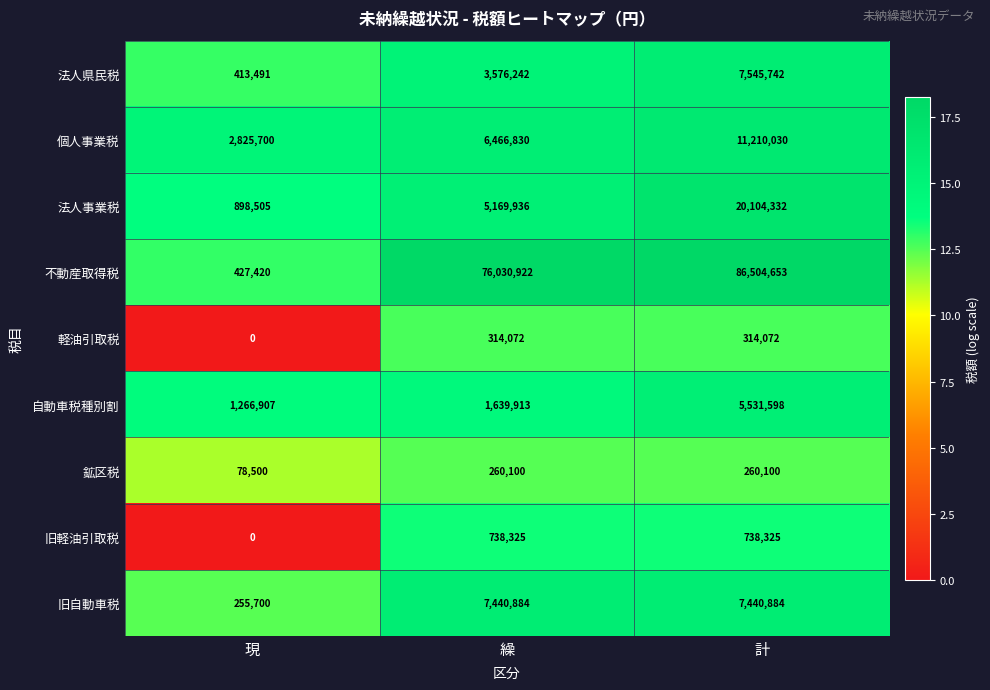

Which series has the largest total across all categories?

不動産取得税